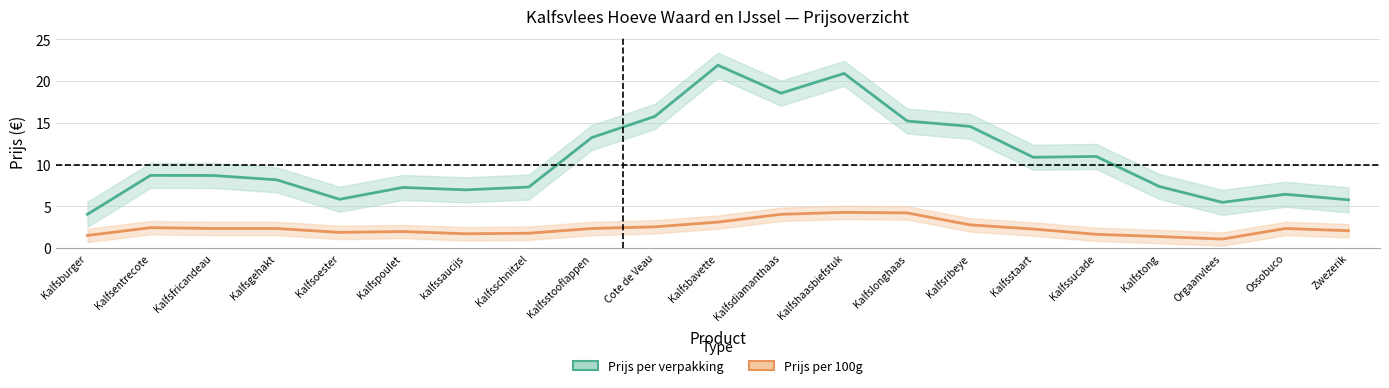

What is the difference between the highest and lowest values at Kalfsoester?

4.0